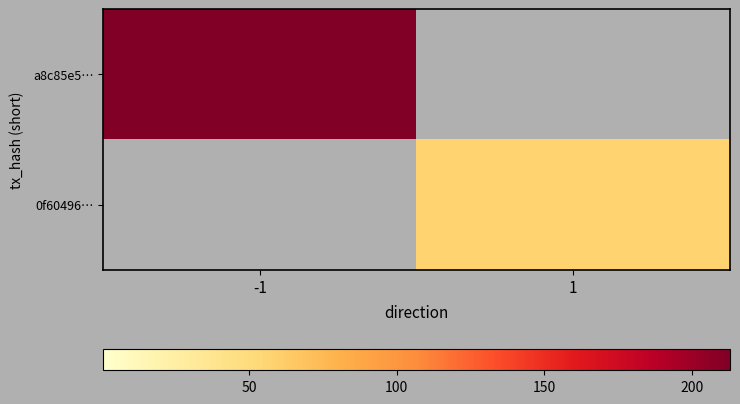

The value of 0f60496… at 1 is 36.9. True or false?

False